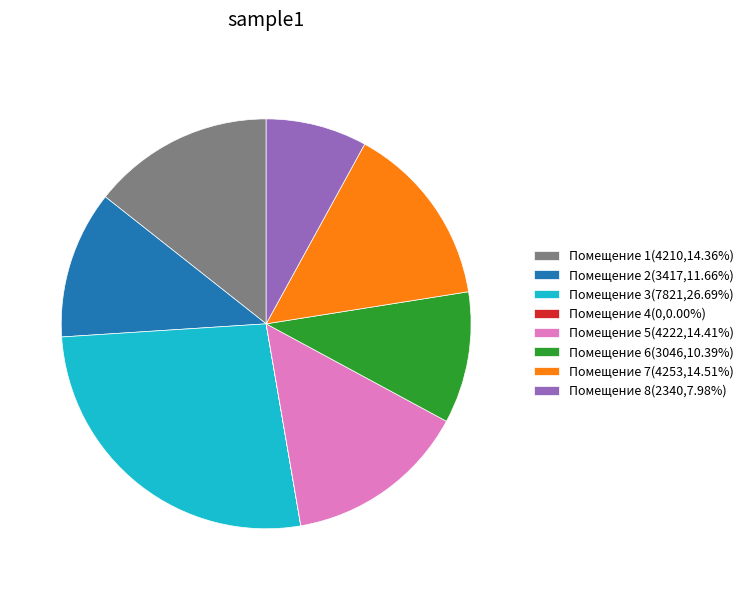

Is Помещение 5(4222,14.41%) the majority of the pie?

No